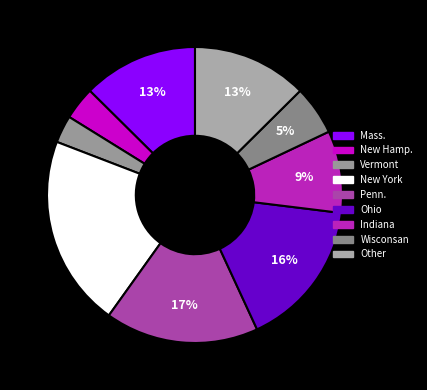

How many slices are in this pie chart?

9